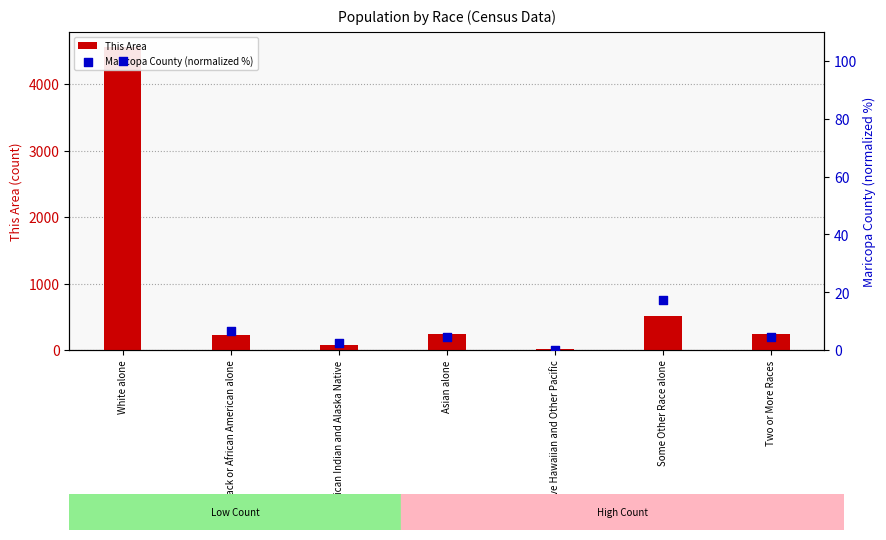

At how many categories does at least one series exceed 75?

5